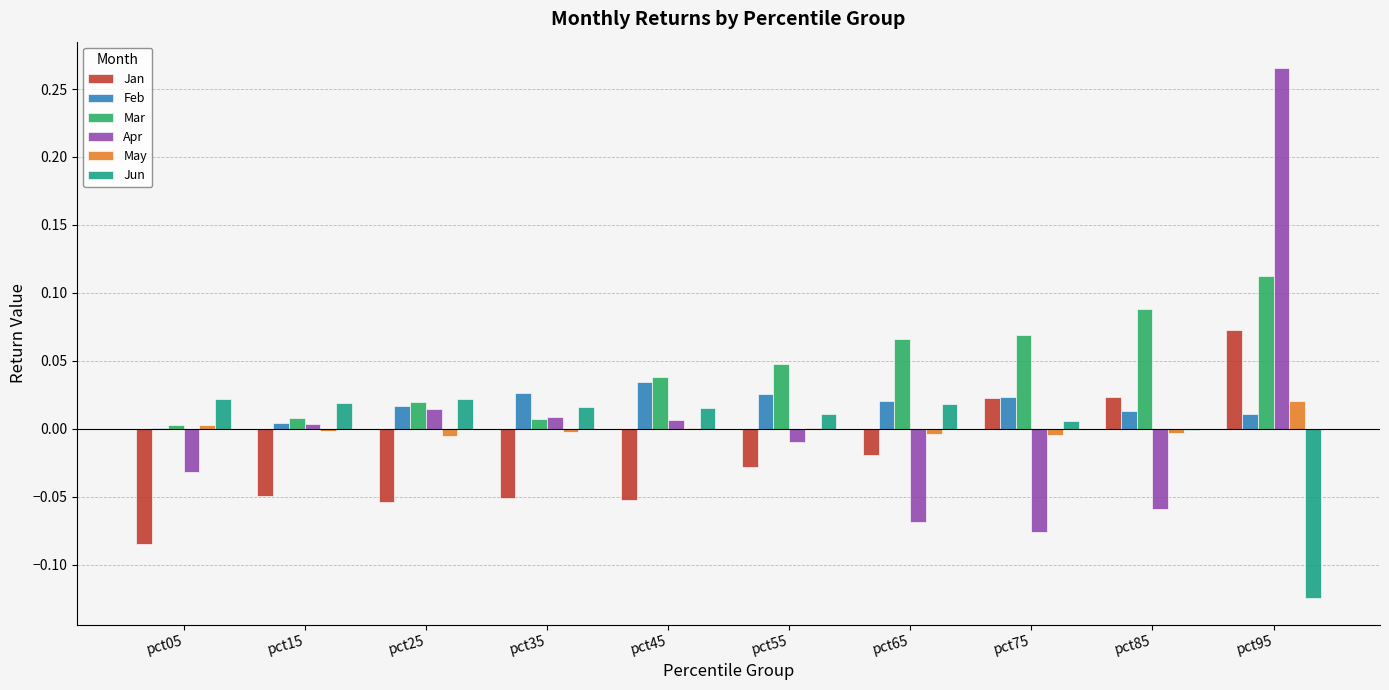

Which series changed the most between pct35 and pct45?

Mar